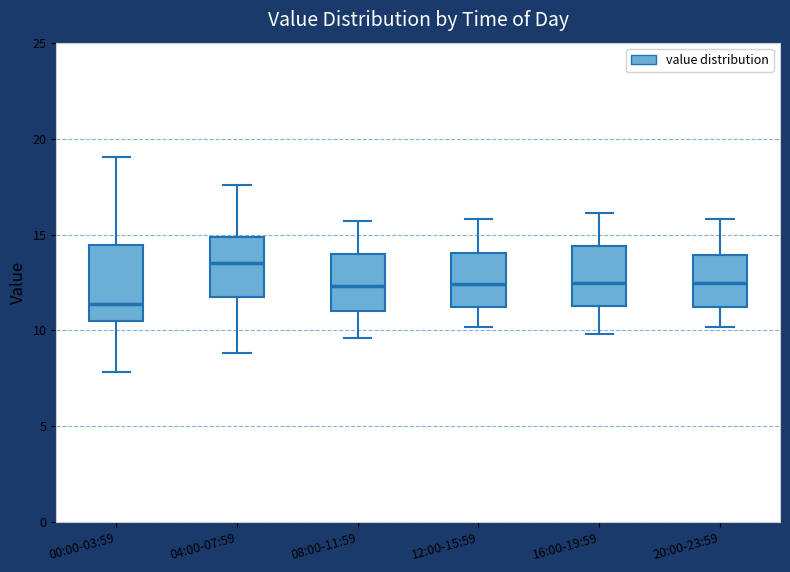

Reading left to right, transcribe this box plot: for each box, give where its median line is, the range the box spans, and where its two whiskers end, as read against the y-axis. The values are not printed on the chart, so give them approximately, as read against the axis.

00:00-03:59: median 11.5, box 10.5 to 14.5, whiskers 8.0 to 19.0
04:00-07:59: median 13.5, box 11.5 to 15.0, whiskers 9.0 to 17.5
08:00-11:59: median 12.5, box 11.0 to 14.0, whiskers 9.5 to 15.5
12:00-15:59: median 12.5, box 11.0 to 14.0, whiskers 10.0 to 16.0
16:00-19:59: median 12.5, box 11.5 to 14.5, whiskers 10.0 to 16.0
20:00-23:59: median 12.5, box 11.0 to 14.0, whiskers 10.0 to 16.0